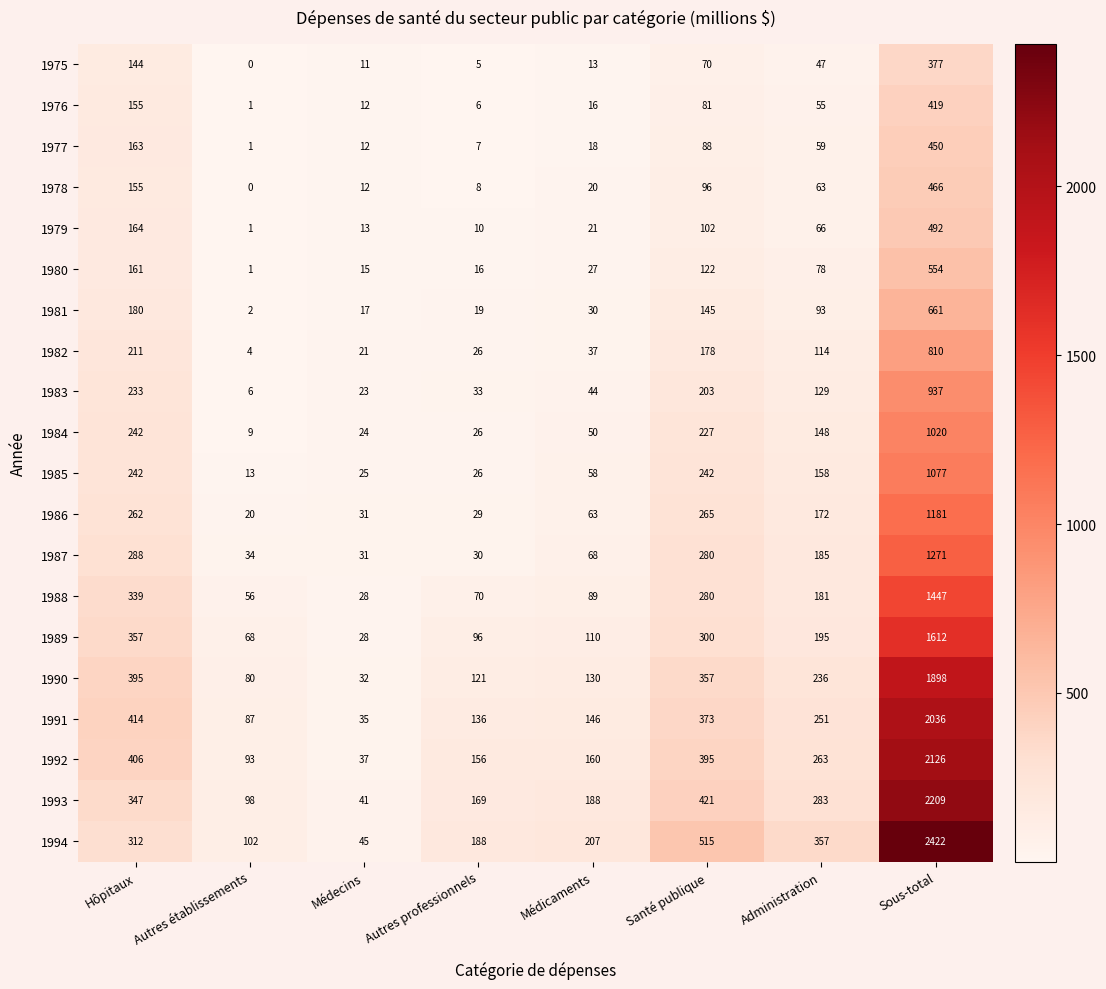

What is the spread (max minus min) of values at Administration?

310